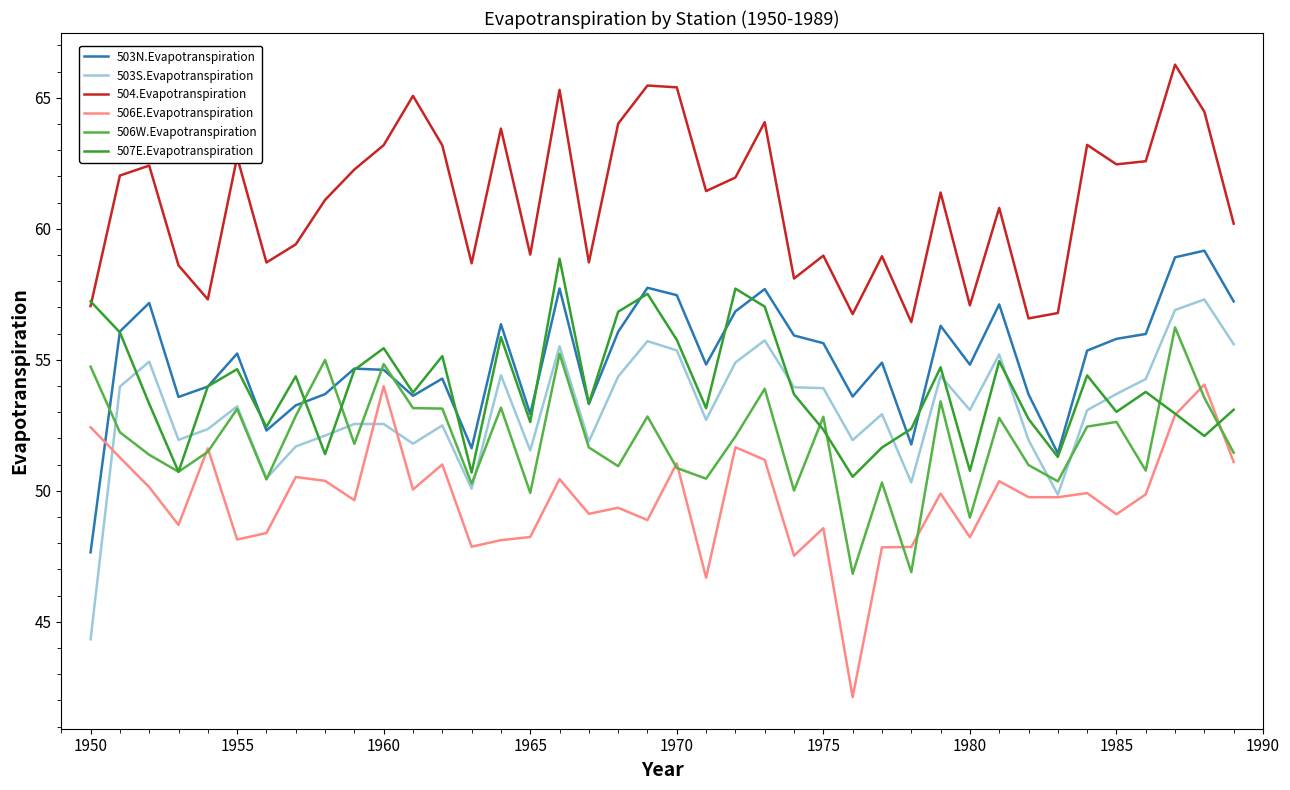

True or false: 503N.Evapotranspiration and 503S.Evapotranspiration intersect in this chart.

False